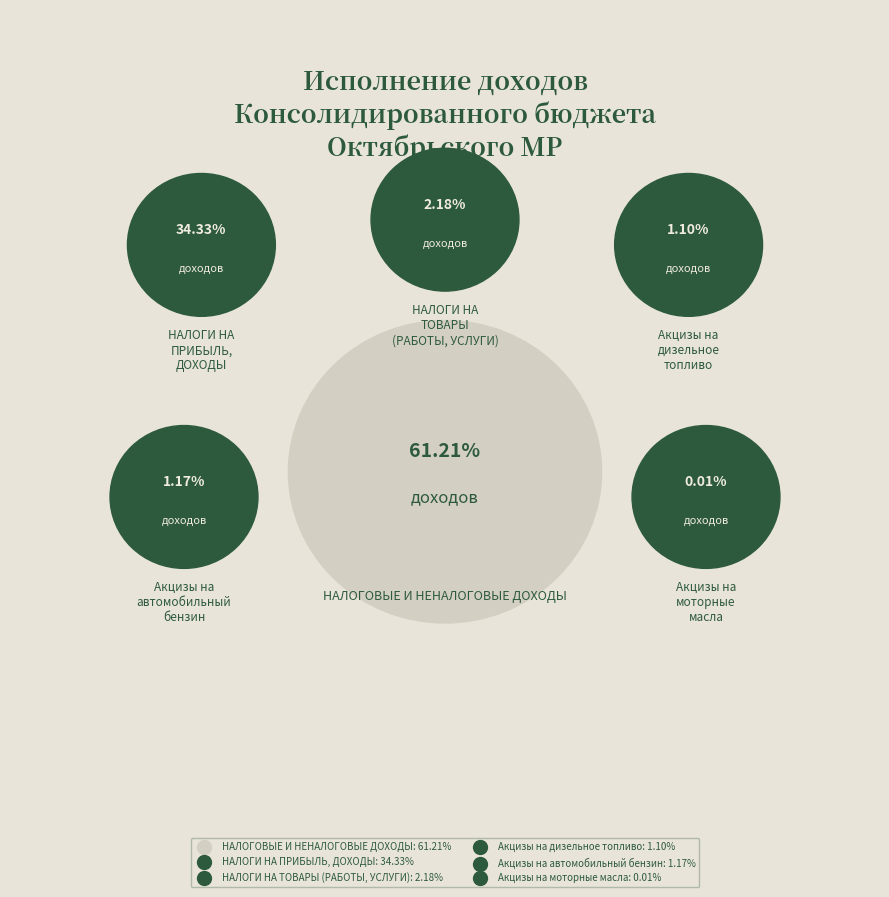

How many slices are in this pie chart?

6